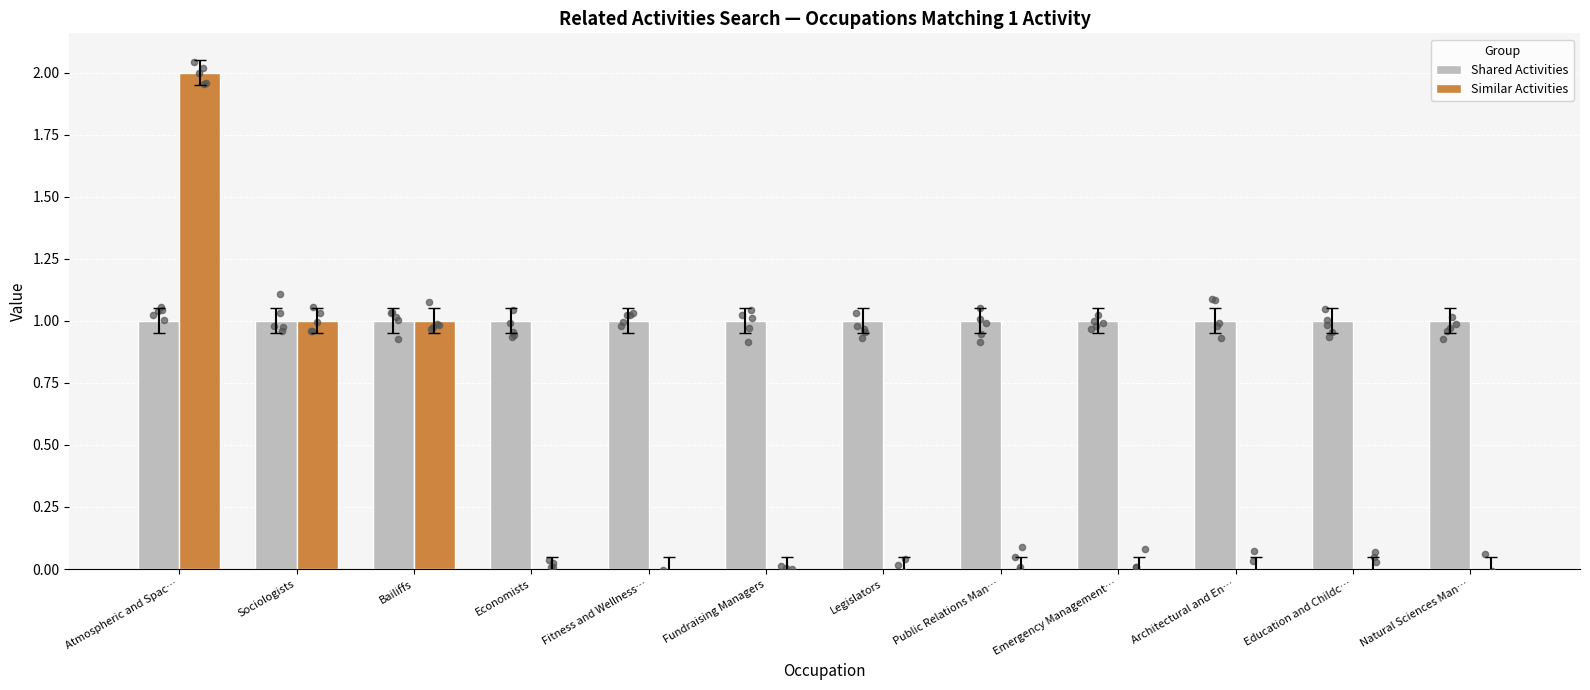

Which series reaches the maximum Y coordinate?

Similar Activities